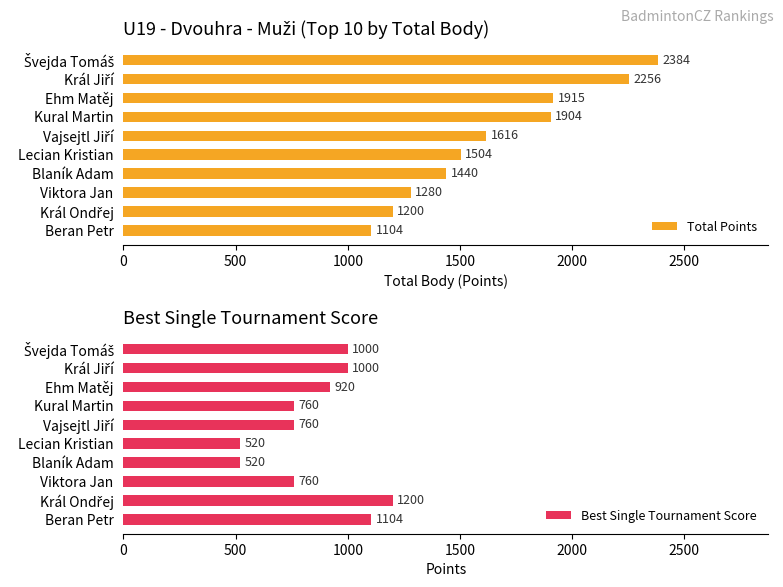

What is the value of the Best Single Tournament Score bar at the 3rd from the left?

920